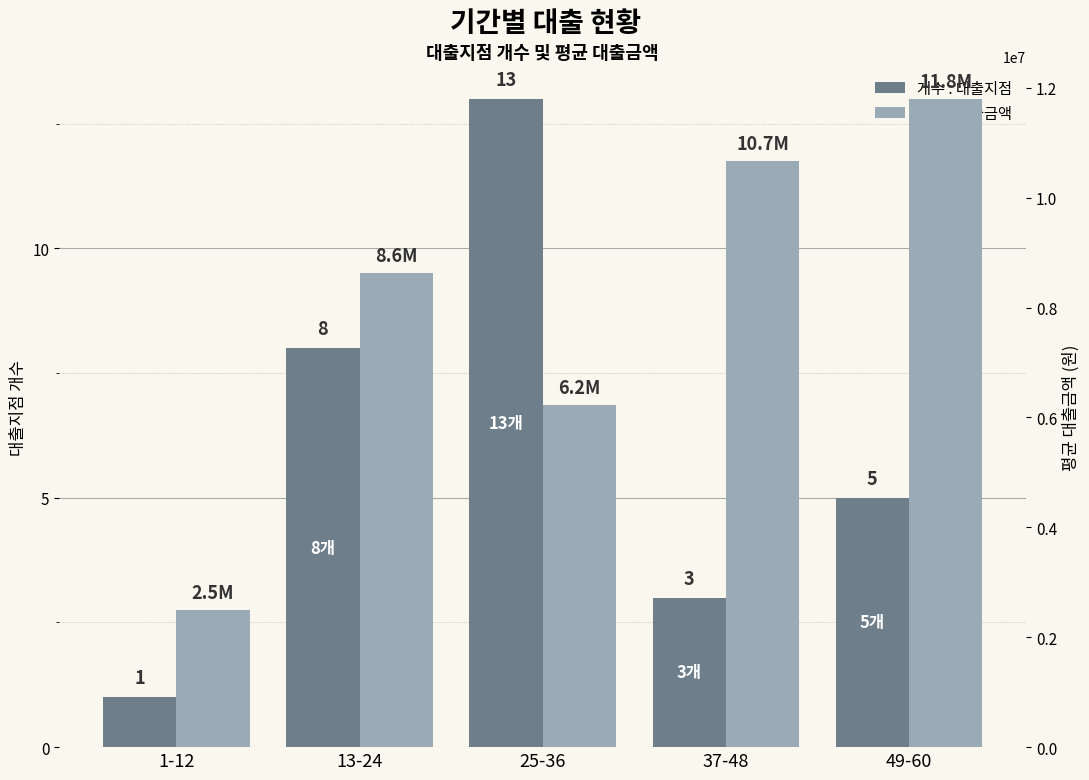

The value of 개수 : 대출지점 at 37-48 is 1. True or false?

False